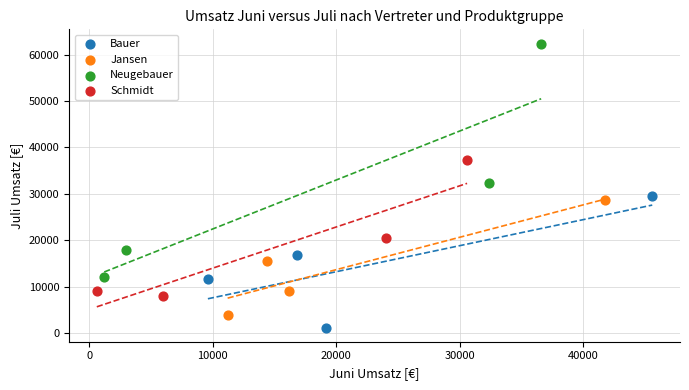

Which series reaches the minimum Y coordinate?

Bauer